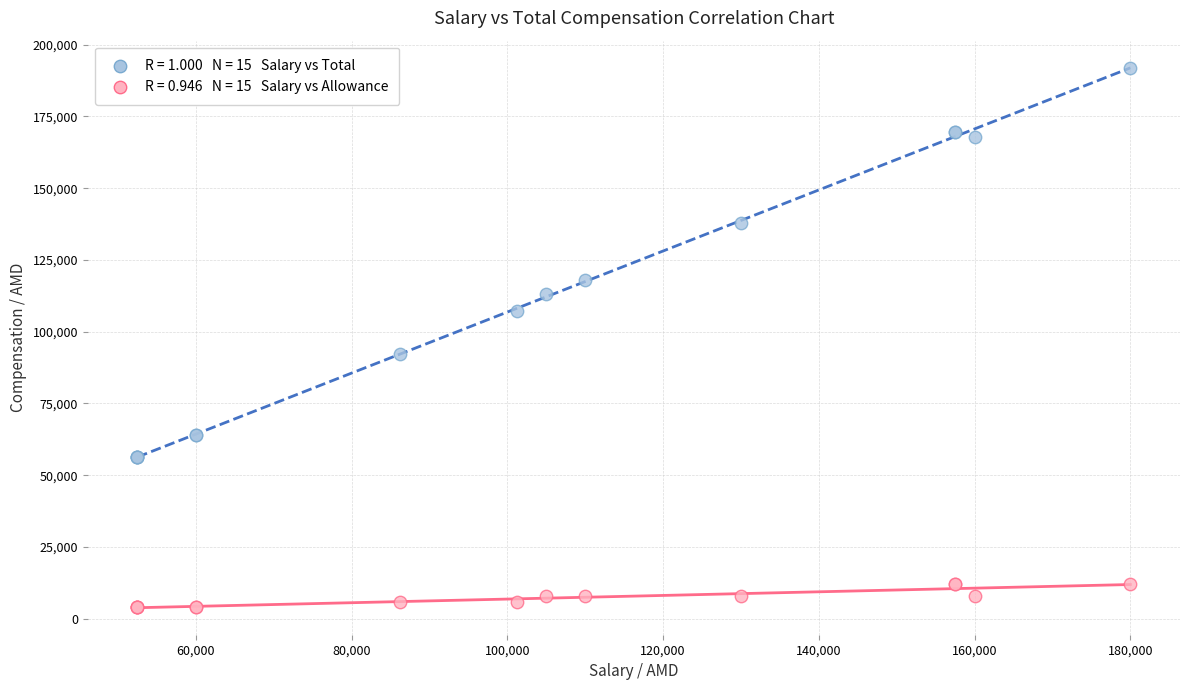

Across all series, what Y value is closest to 98000?

92250